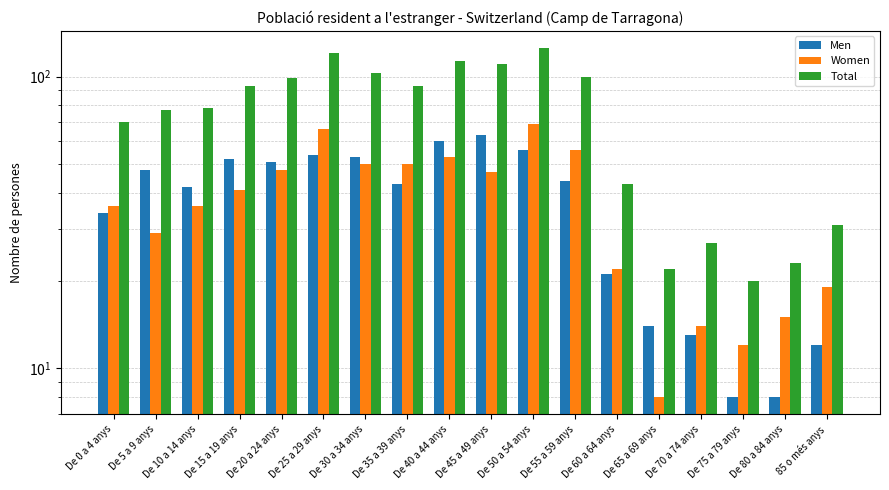

What position from the right is De 40 a 44 anys?

10